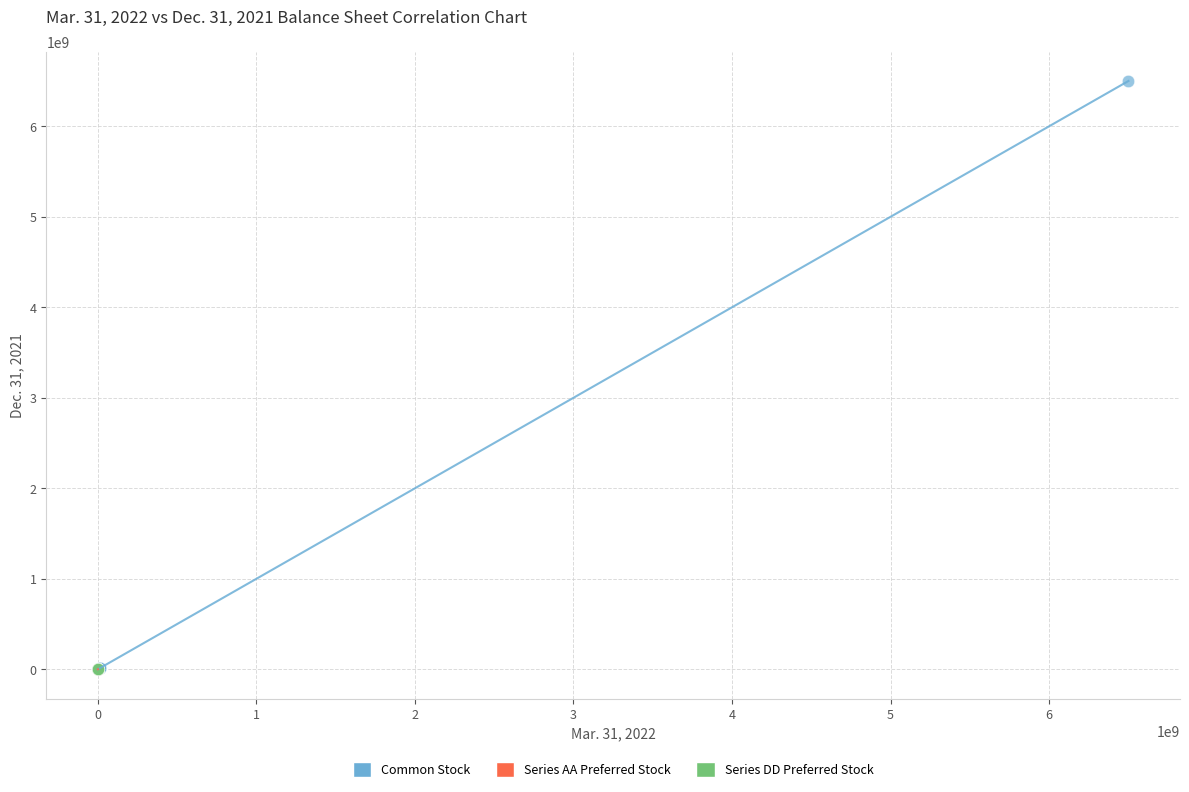

Which series reaches the maximum Y coordinate?

Common Stock